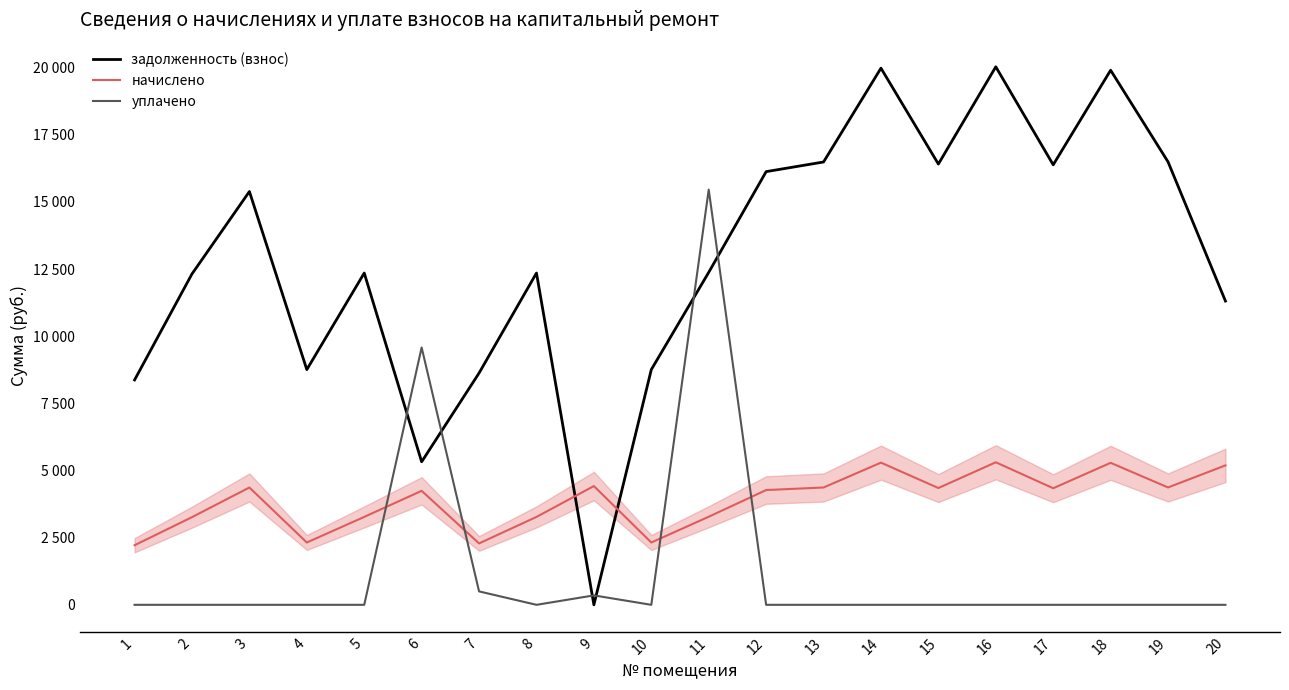

What is the total value across all series at 9?

4772.2